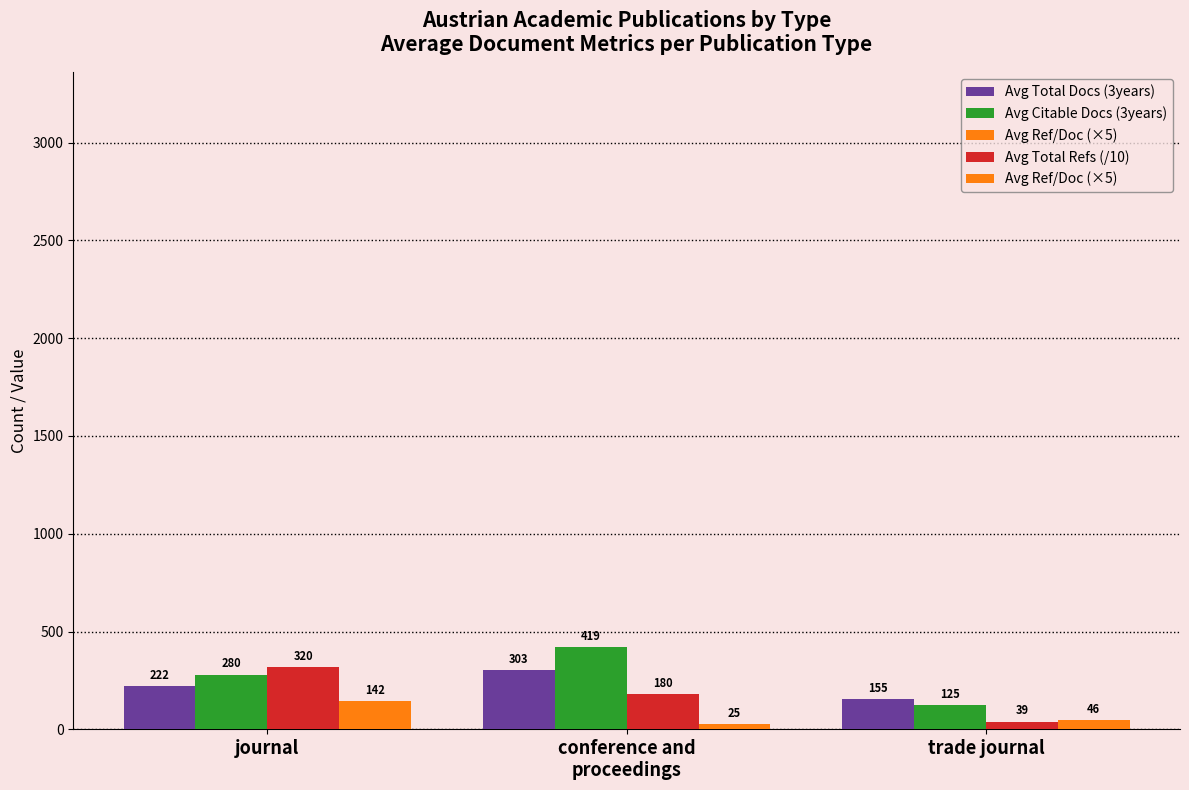

What is the average value of the Avg Citable Docs (3years) series?

274.7